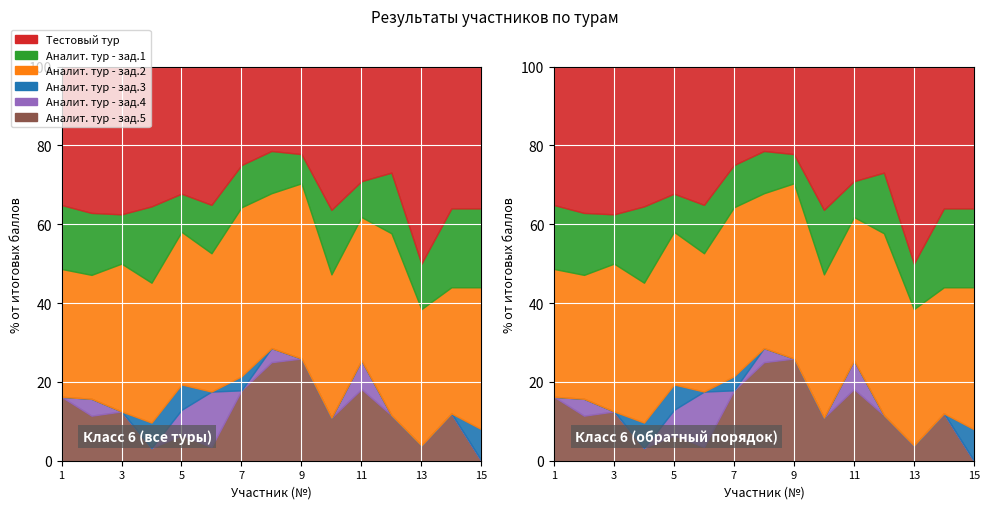

Which has a higher value, 12 or 15?

15